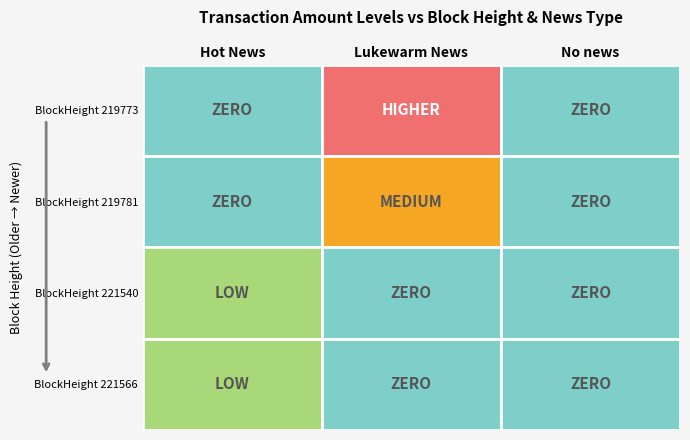

How many positive values does the 221566 series have?

1